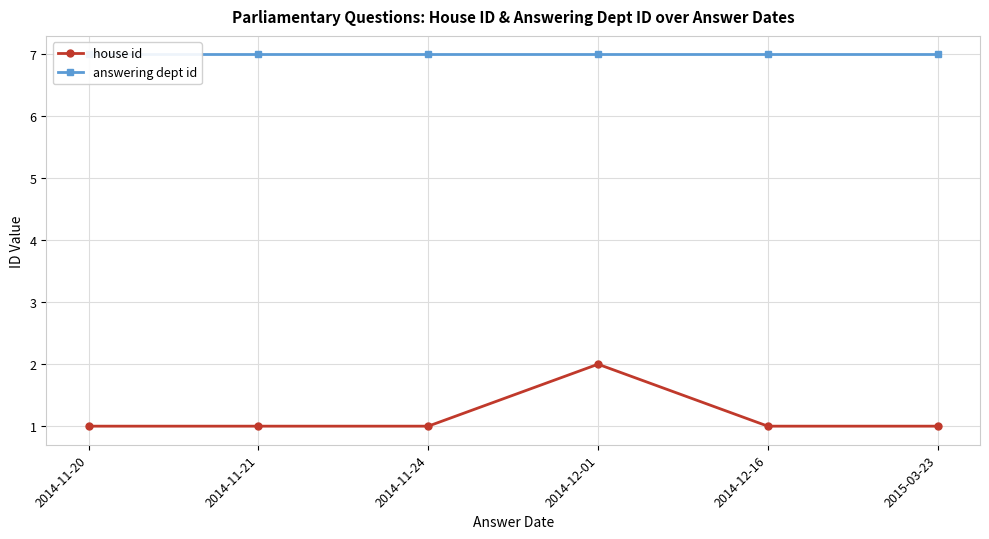

At 2014-12-01, list the series in order from largest to smallest.

answering dept id, house id